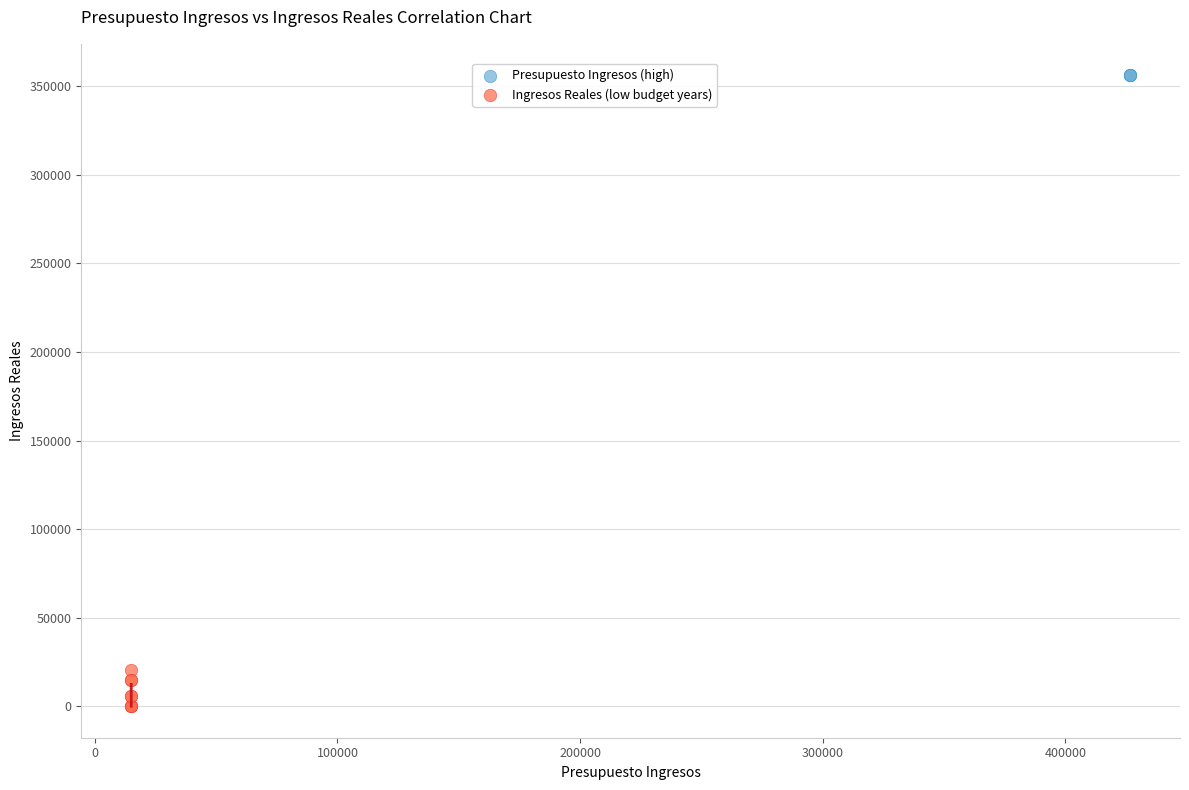

Which series contains the lowest Y value?

Ingresos Reales (low budget years)